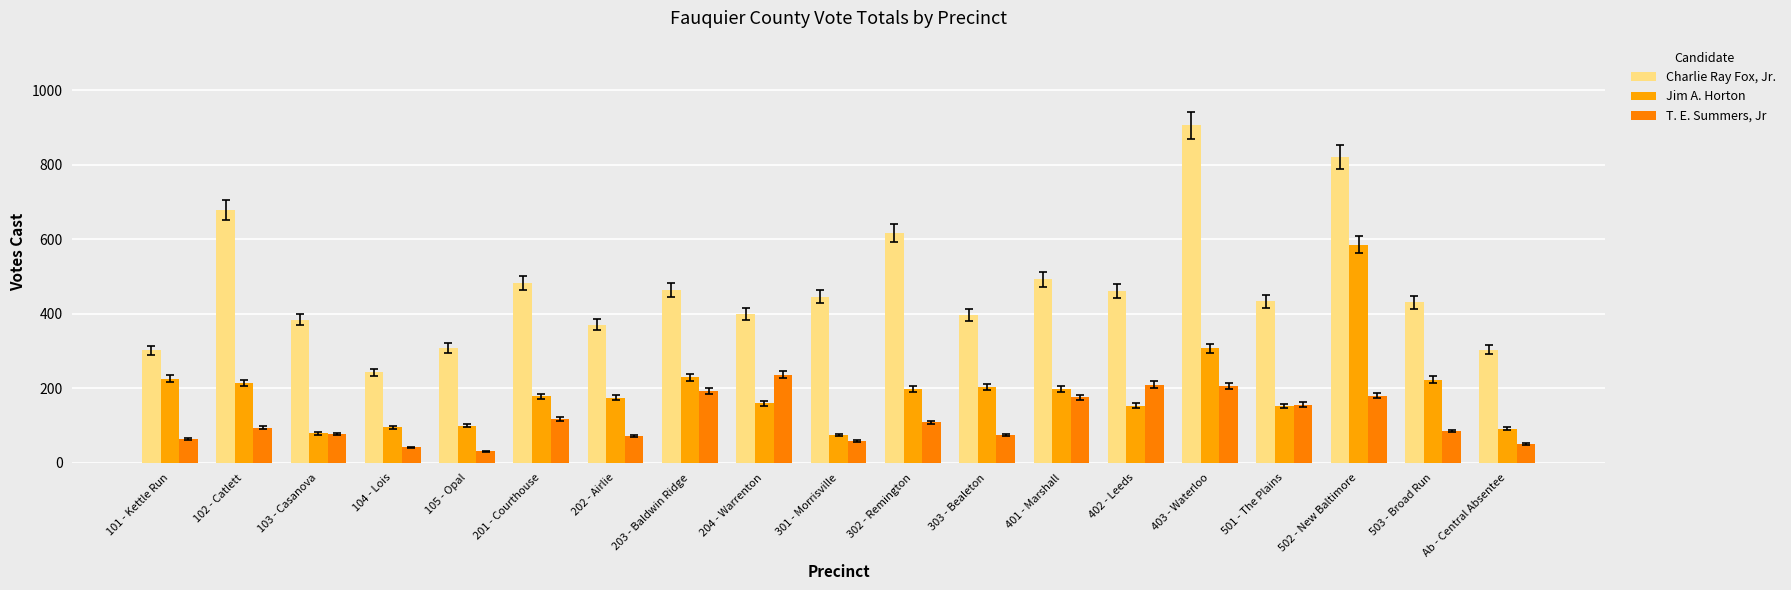

Which series changed the most between 403 - Waterloo and 503 - Broad Run?

Charlie Ray Fox, Jr.